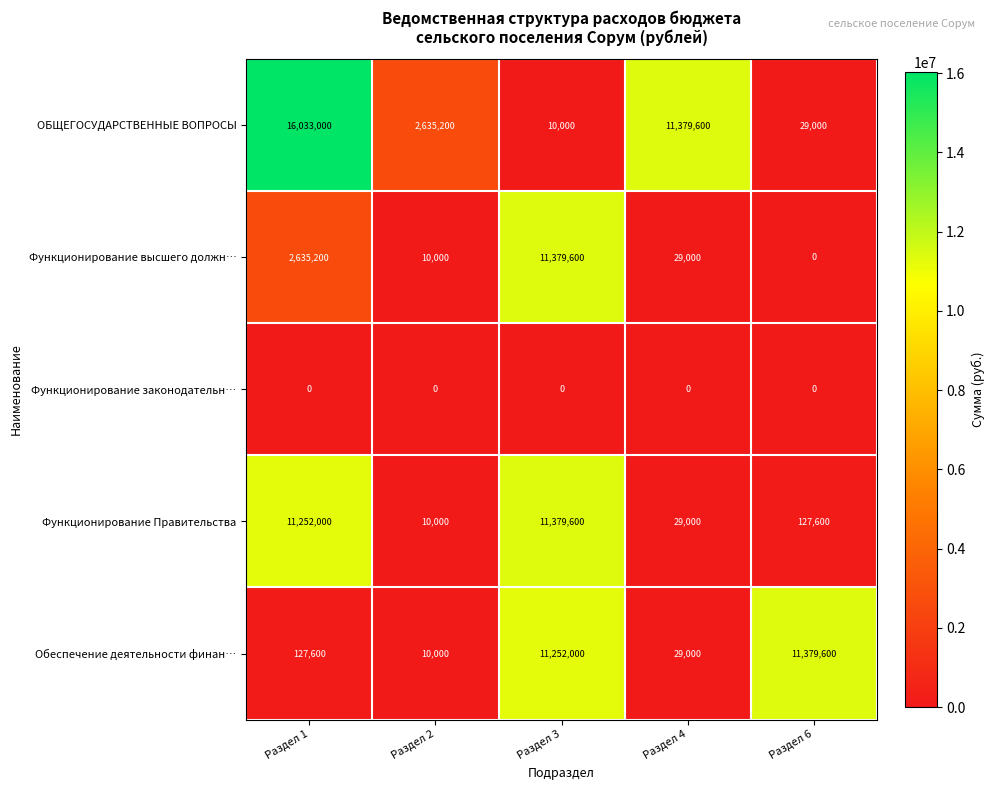

What is the difference between the Обеспечение деятельности финан… values at Раздел 1 and Раздел 6?

11252000